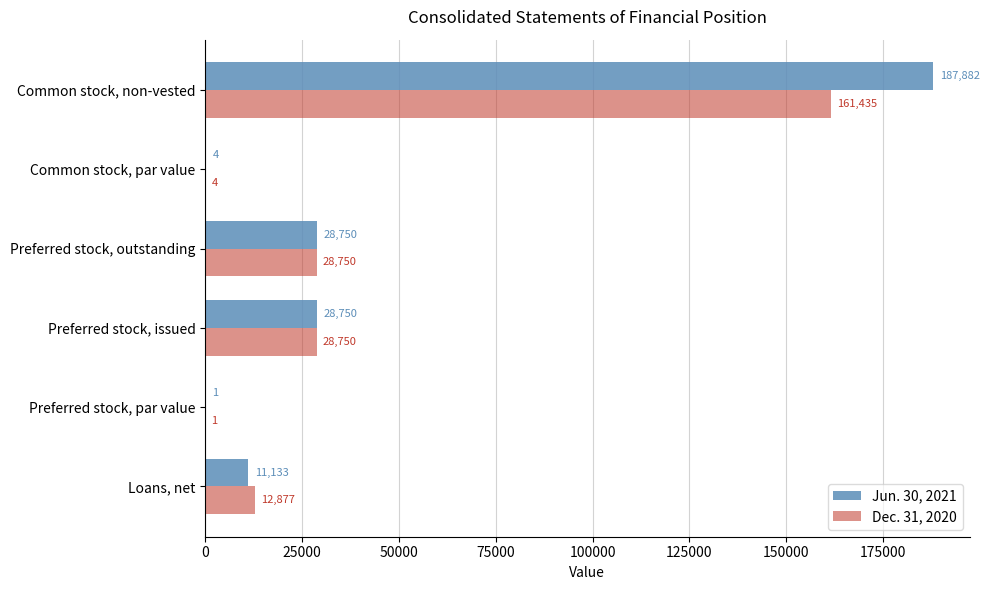

What is the highest value of the Dec. 31, 2020 series?

161435